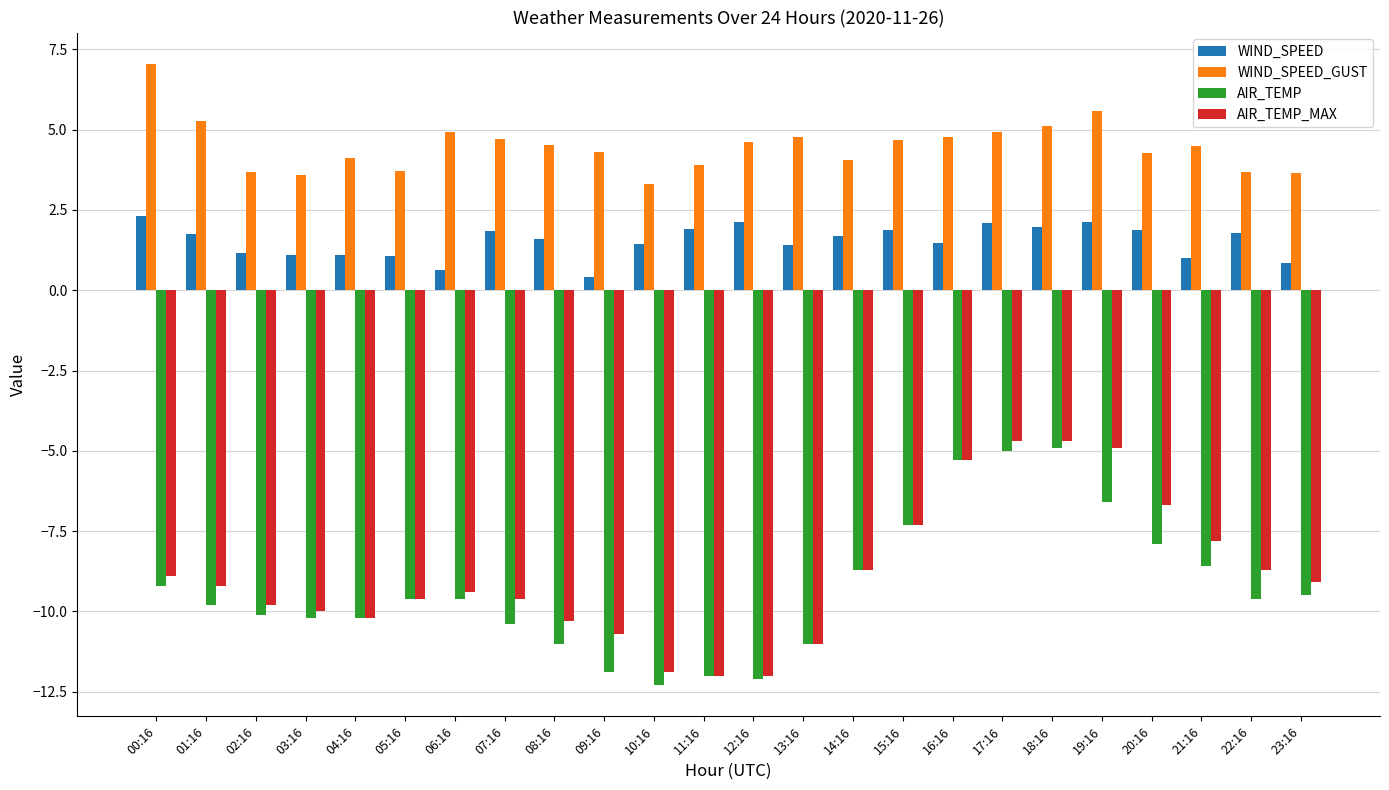

What is the spread (max minus min) of values at 10:16?

15.6